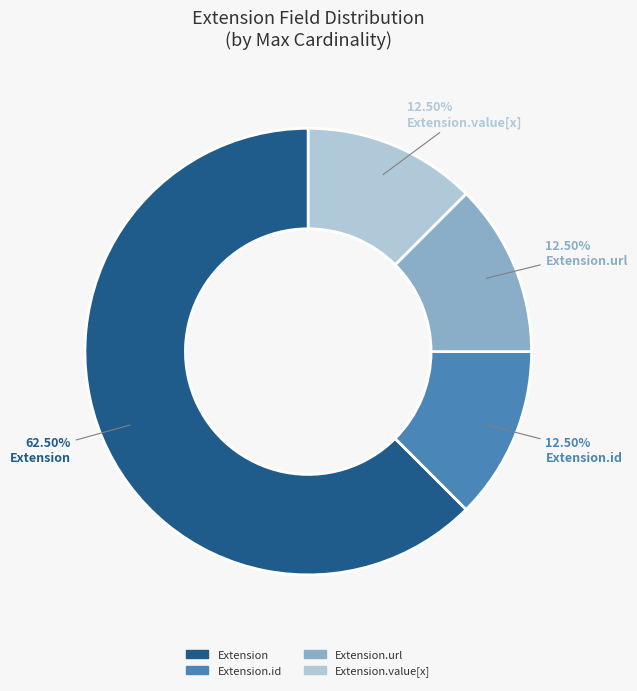

Which has a higher value, Extension or Extension.id?

Extension